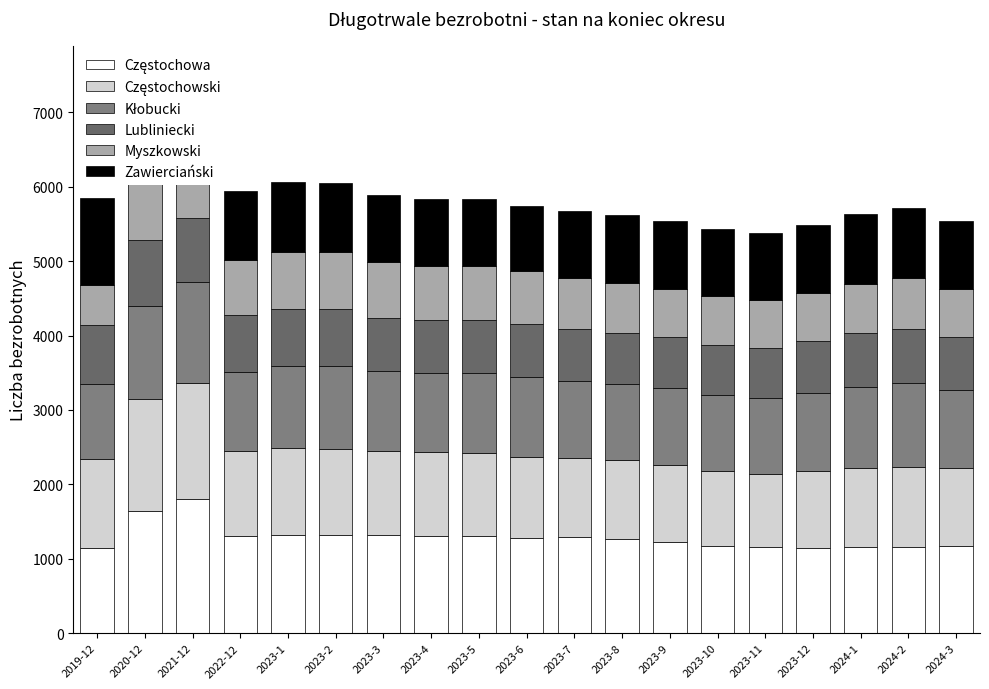

At which label is Częstochowski closest to 1277?

2019-12